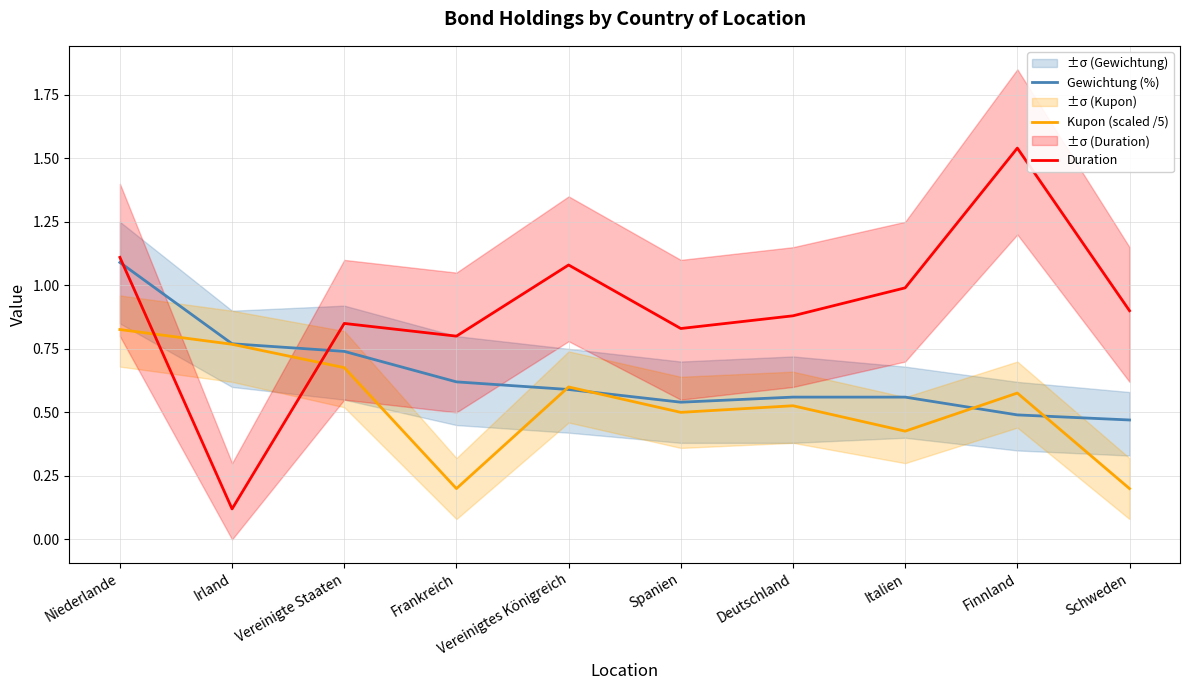

True or false: Kupon (scaled /5) has a value of 0.8 at Niederlande.

True